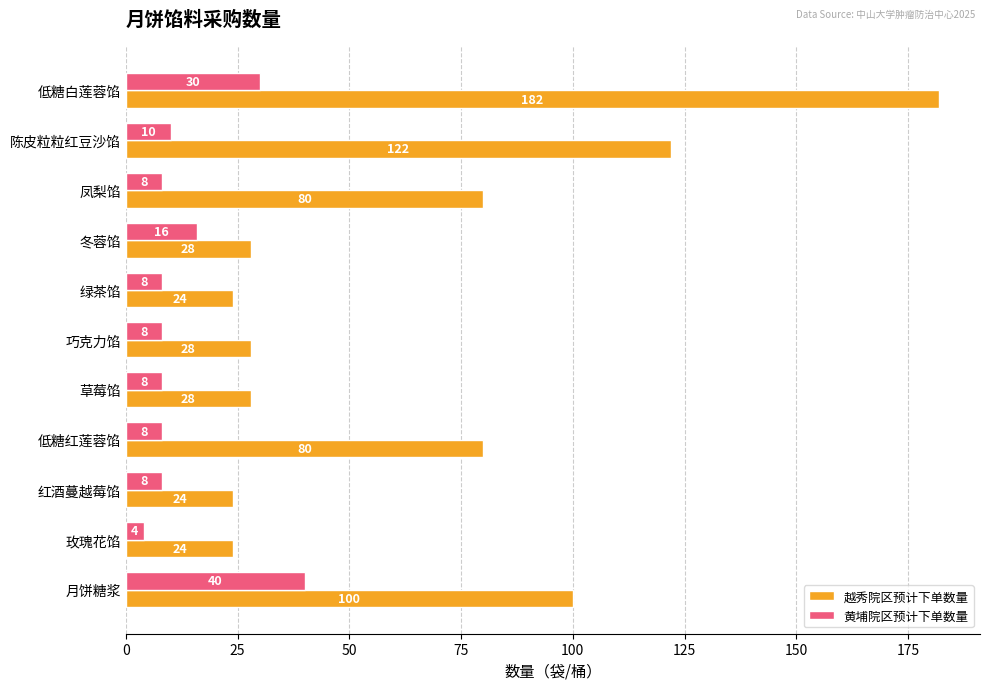

Is it true that 黄埔院区预计下单数量 equals 10 at 陈皮粒粒红豆沙馅?

True